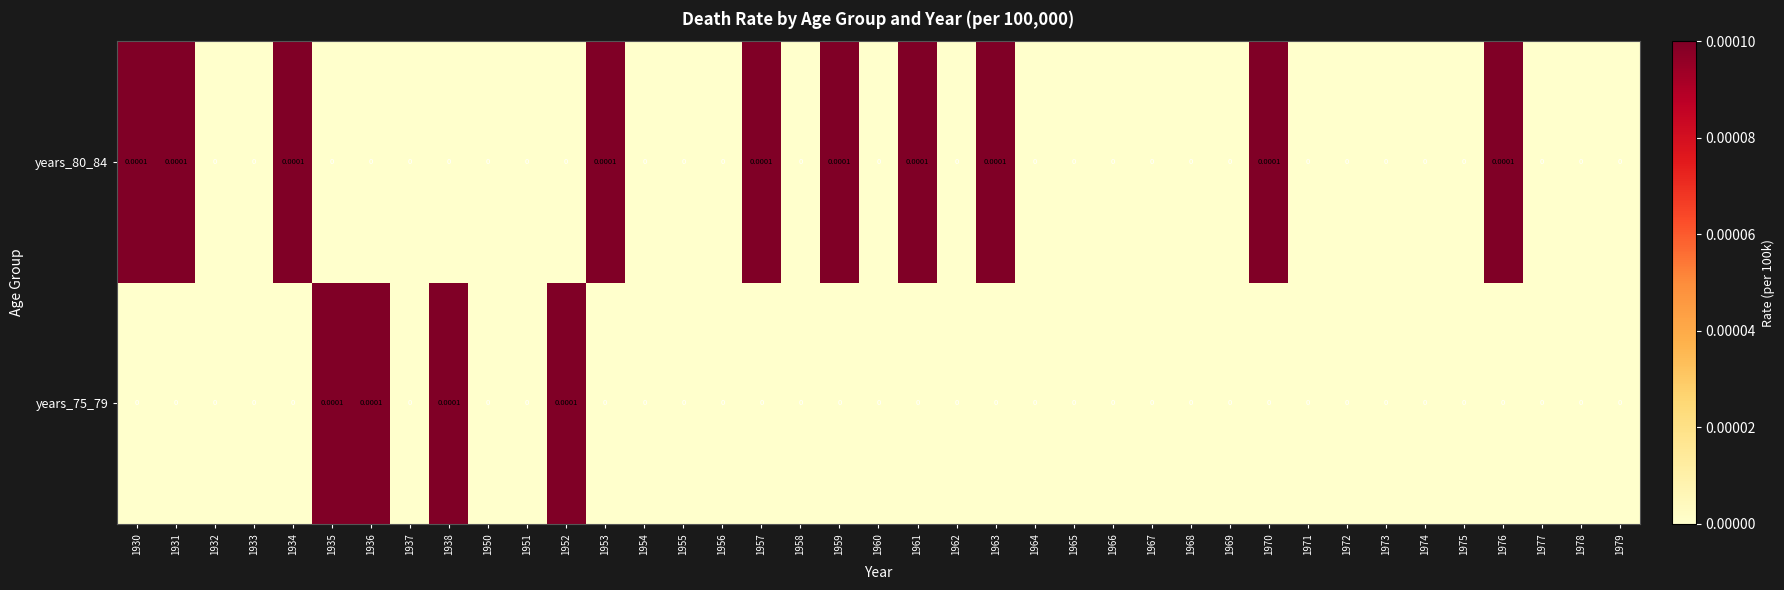

At how many categories does at least one series exceed 0?

14